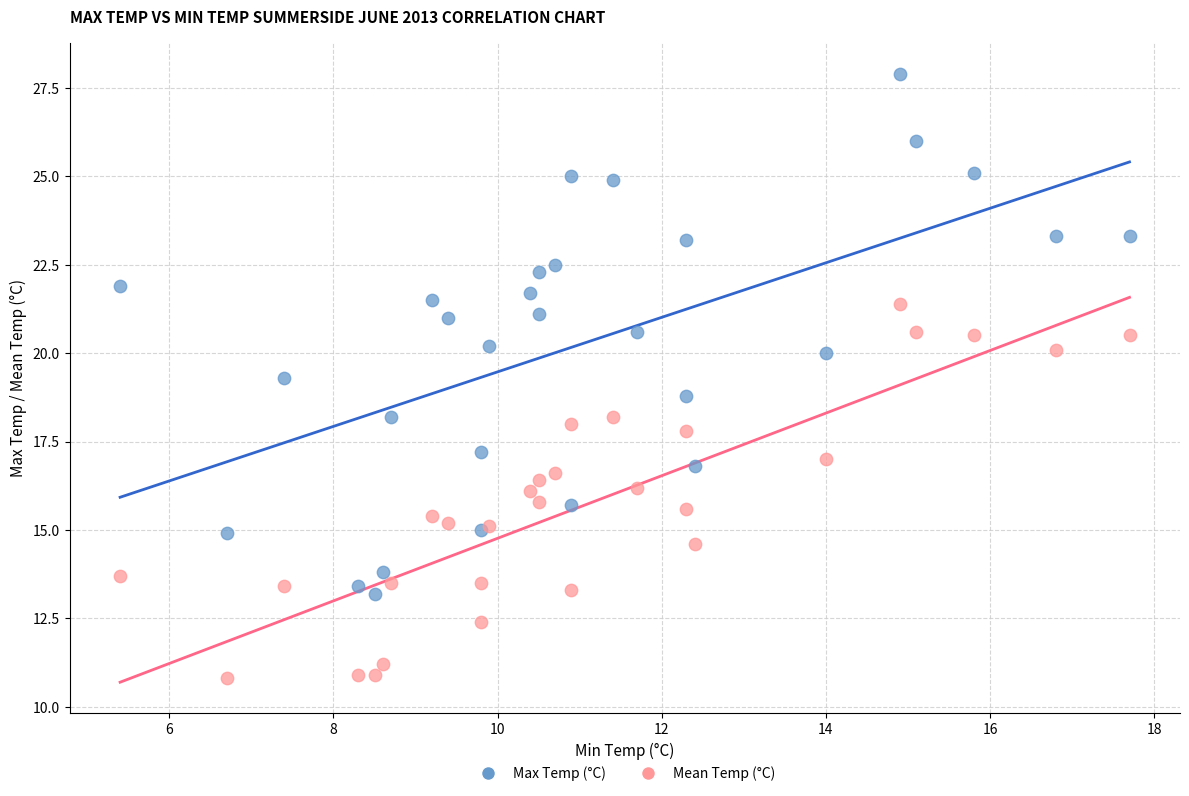

Which series has the widest spread of Y values?

Max Temp (°C)